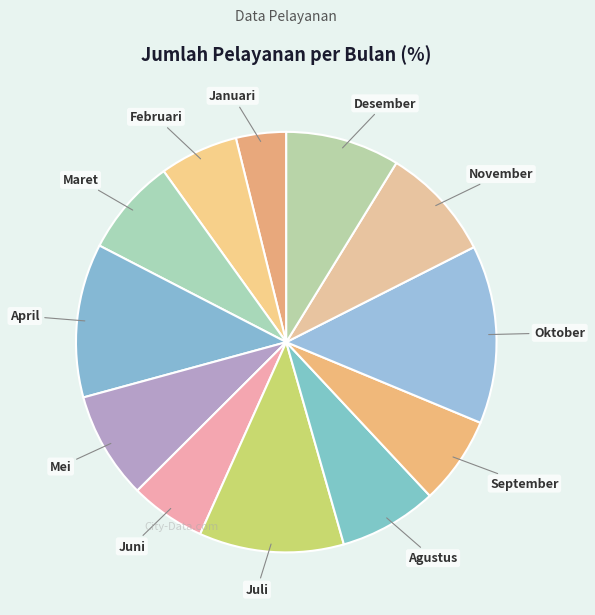

How many segments does this pie chart have?

12